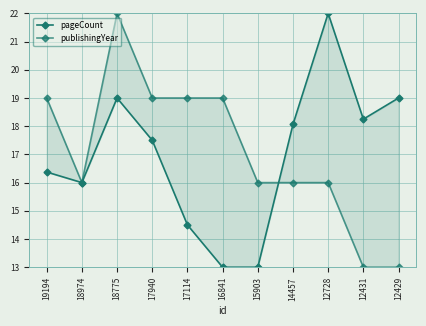

At which label does publishingYear reach its peak?

18775